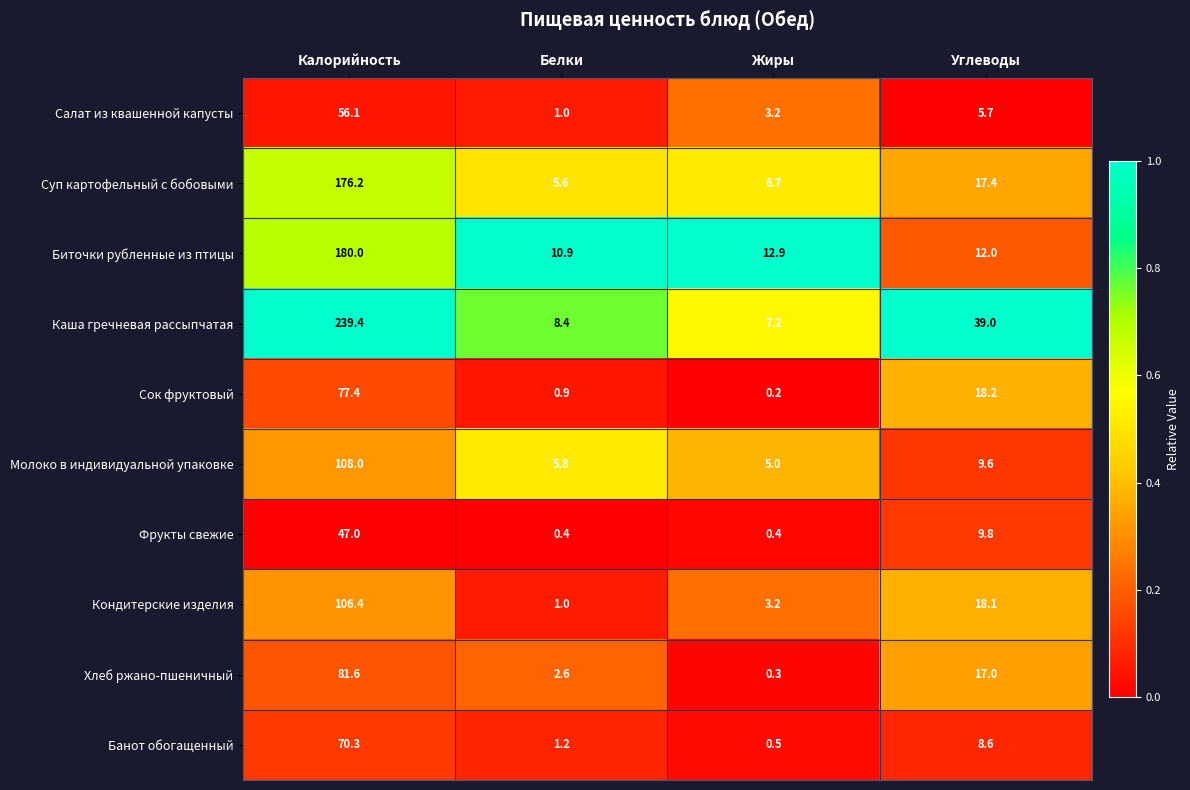

What is the total value across all series at Белки?

37.8